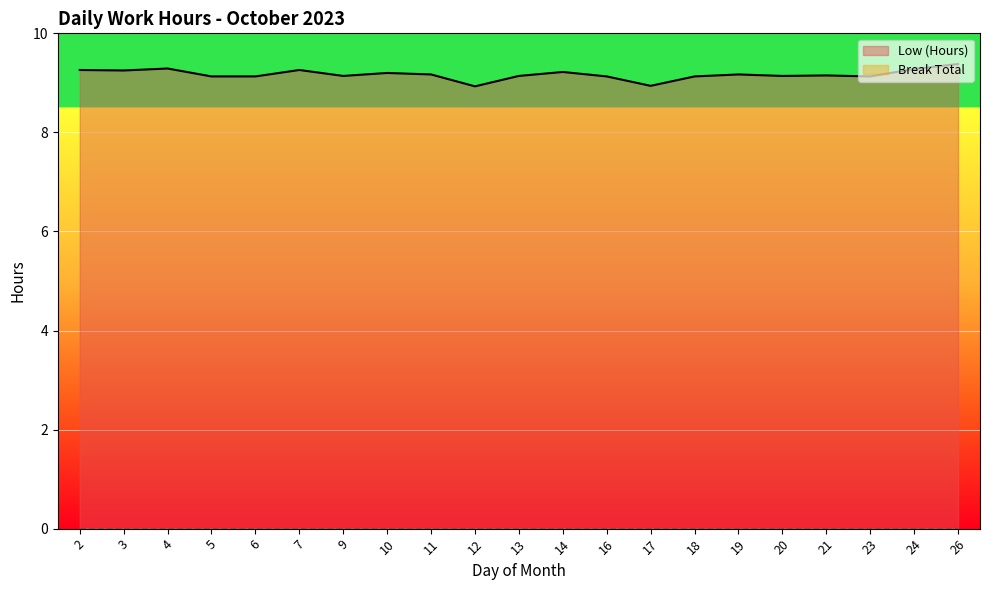

Rank the categories by value from highest to lowest.

26, 4, 24, 2, 7, 3, 14, 10, 11, 19, 21, 9, 13, 20, 5, 6, 16, 18, 23, 17, 12